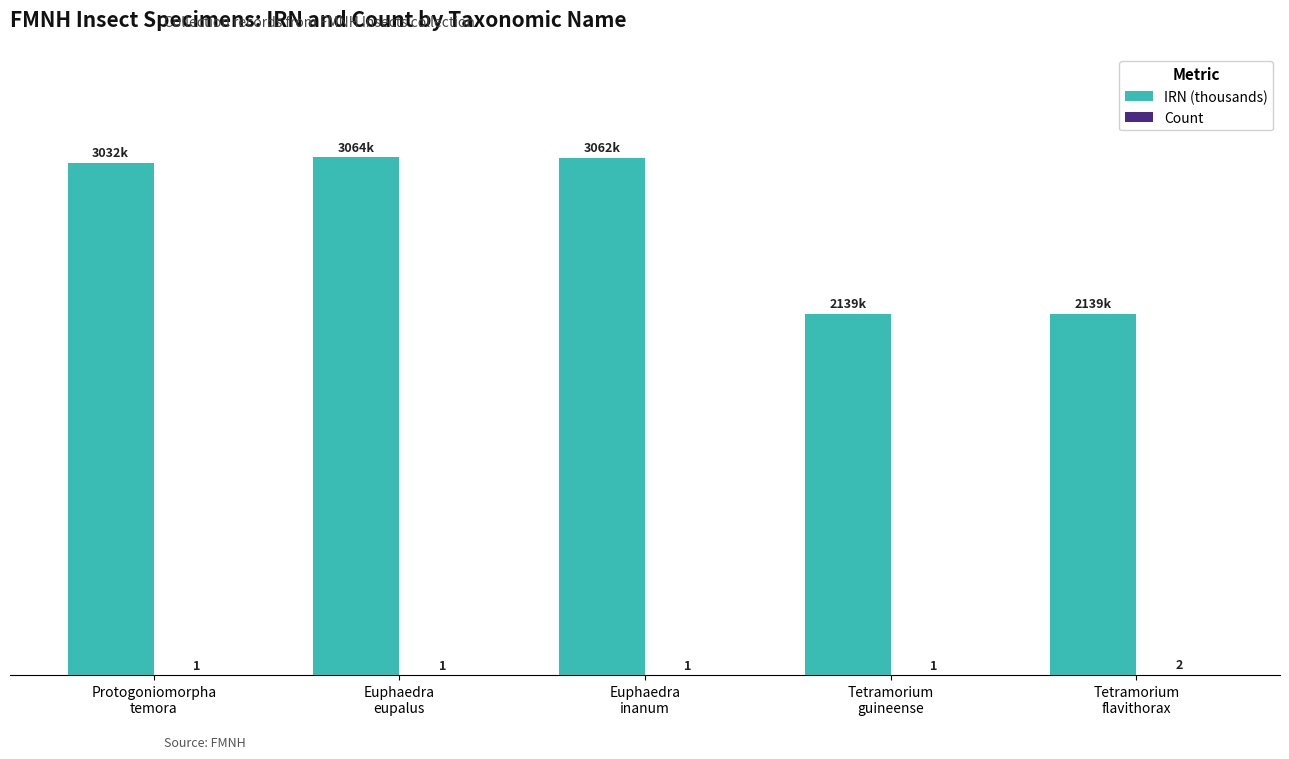

Which series has the largest total across all categories?

IRN (thousands)